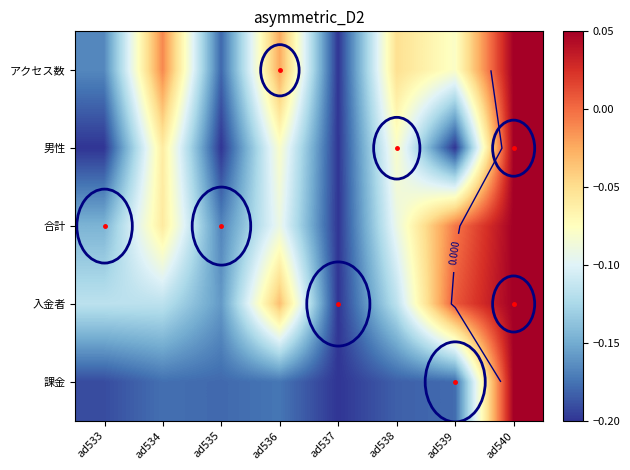

Which series has the largest total across all categories?

アクセス数